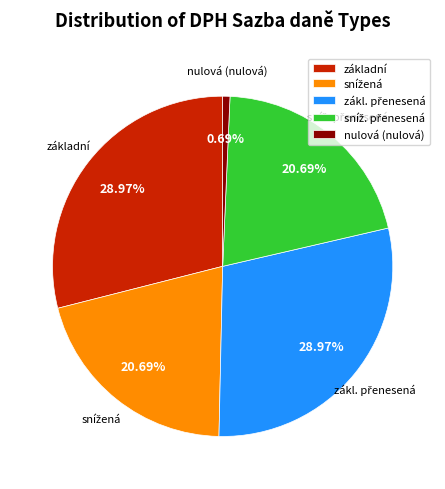

Does any single category account for the majority?

No